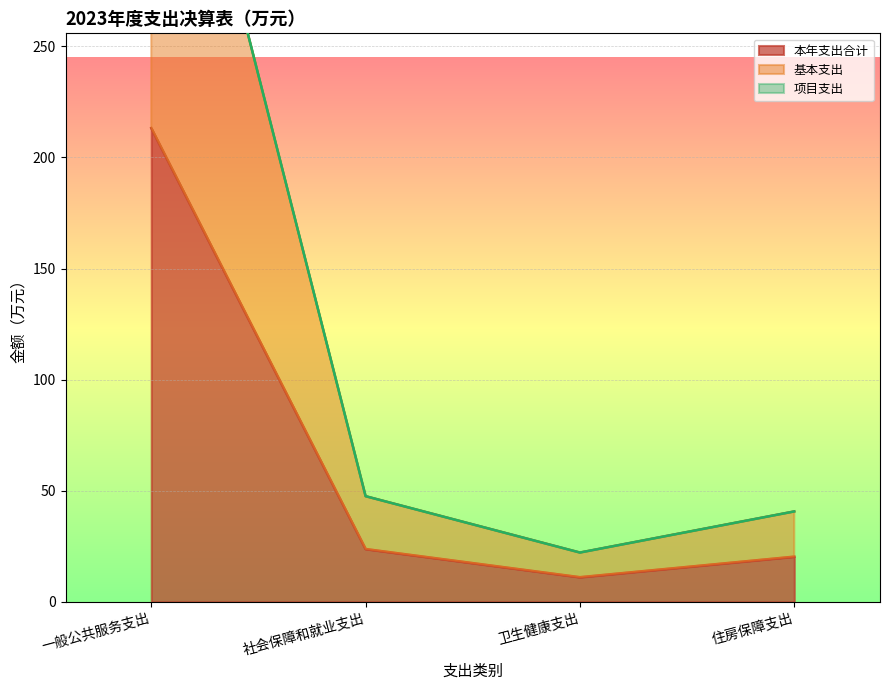

Which series has the largest range (max minus min)?

基本支出